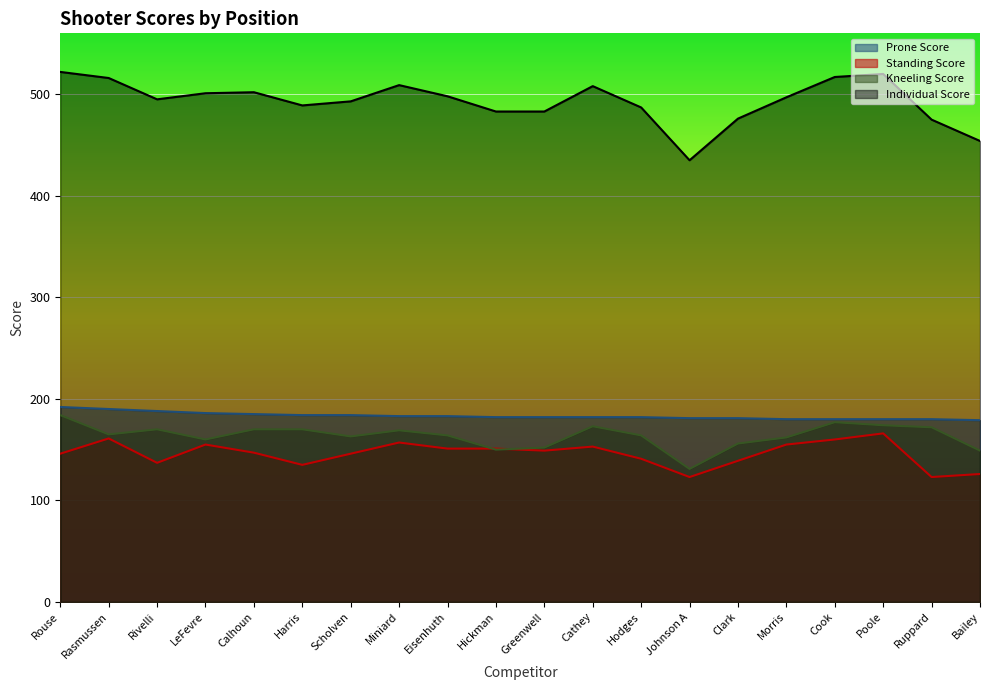

How many categories are shown in the chart?

20